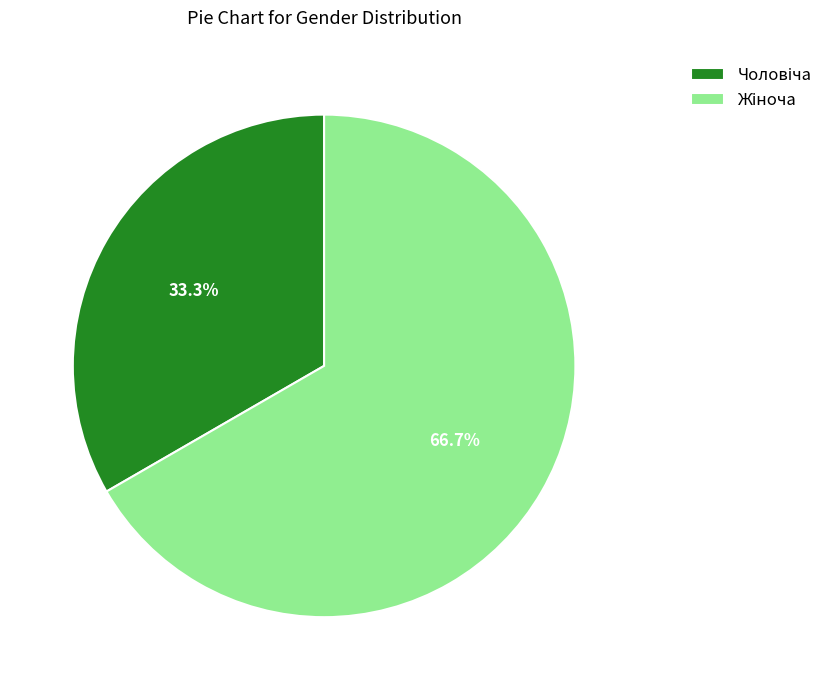

Does any single category account for the majority?

Yes